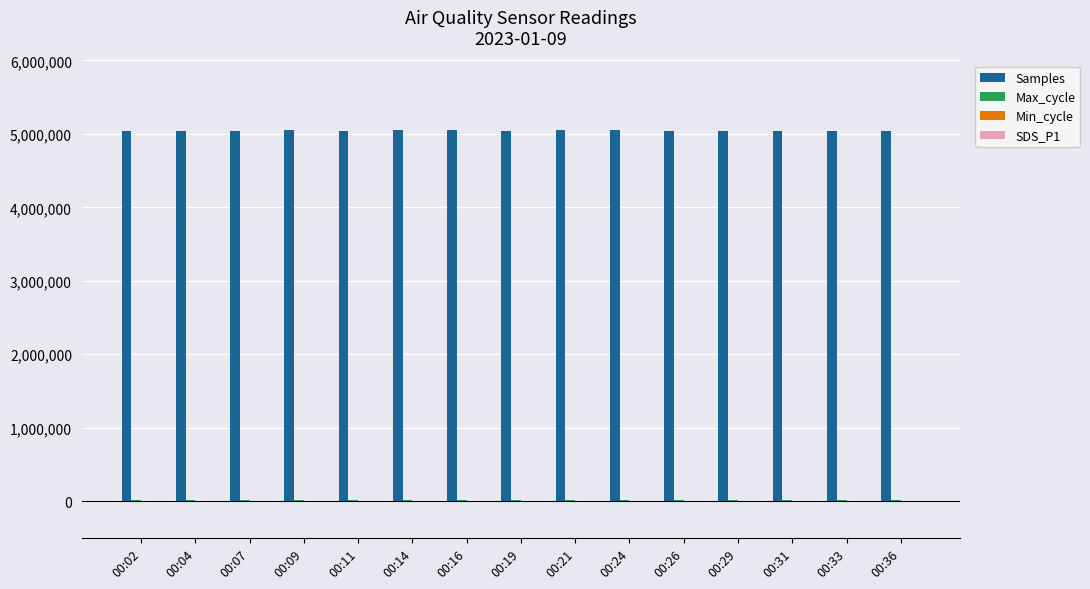

What is the highest value of the Samples series?

5054371.0